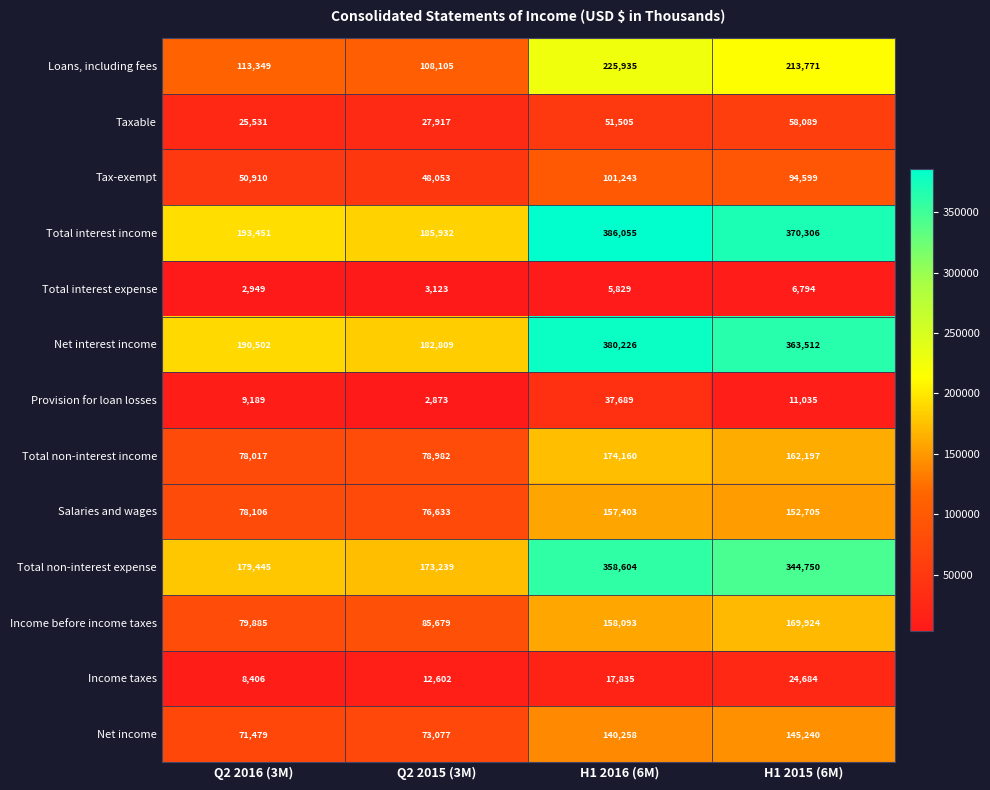

Rank the series by their maximum value, from lowest to highest.

Total interest expense, Income taxes, Provision for loan losses, Taxable, Tax-exempt, Net income, Salaries and wages, Income before income taxes, Total non-interest income, Loans, including fees, Total non-interest expense, Net interest income, Total interest income